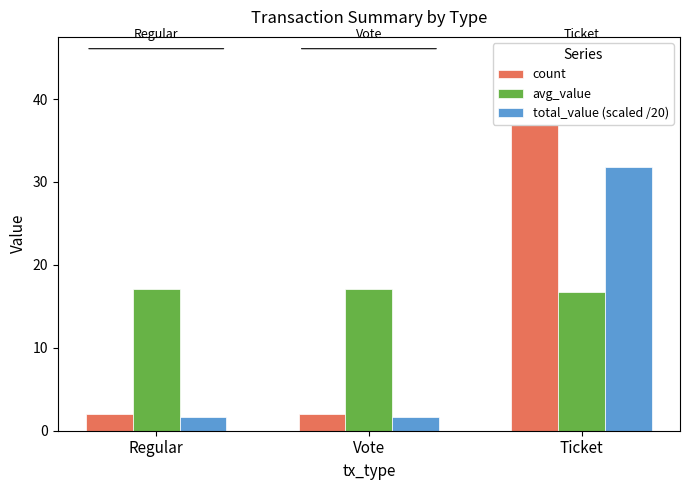

The value of total_value (scaled /20) at Regular is 1.7. True or false?

True